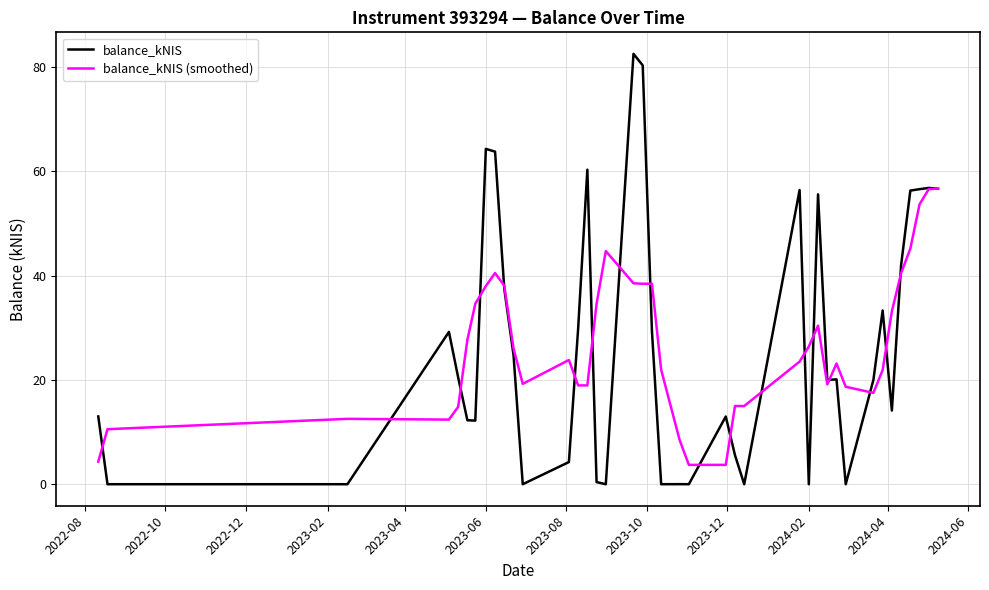

At how many categories does at least one series exceed 69?

2